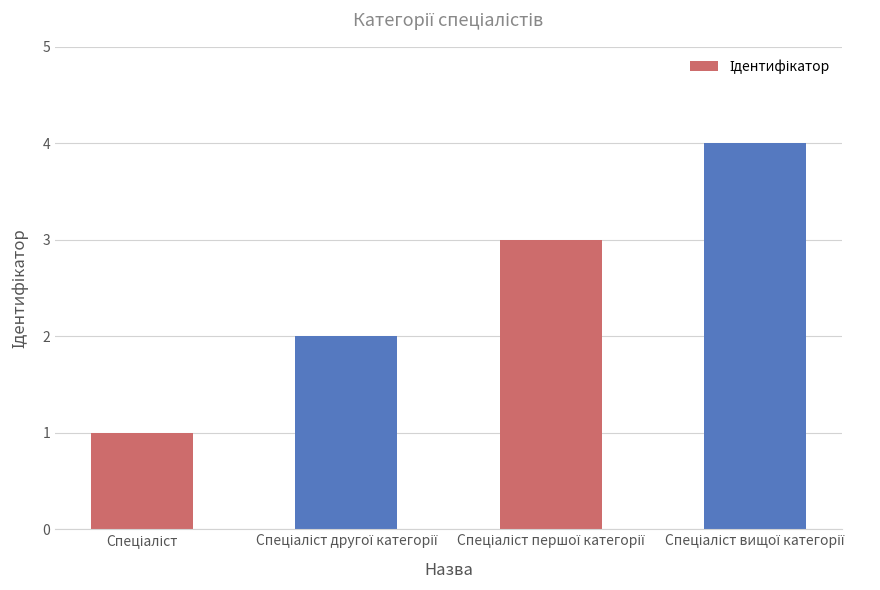

What is the difference between the maximum and minimum values?

3